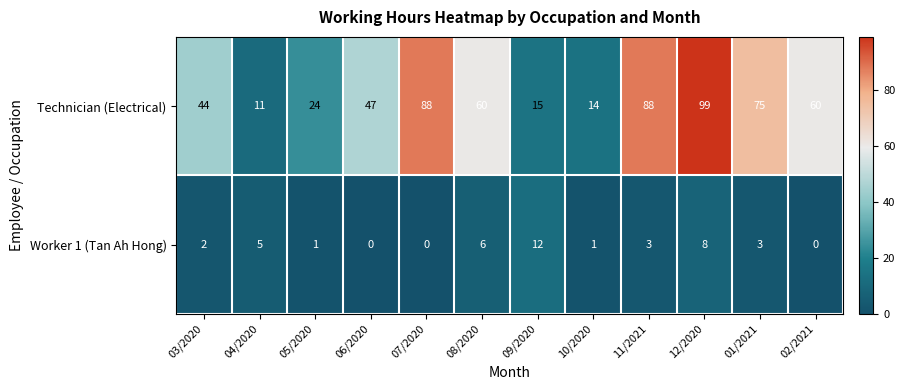

At which label does Worker 1 (Tan Ah Hong) first exceed 3?

04/2020